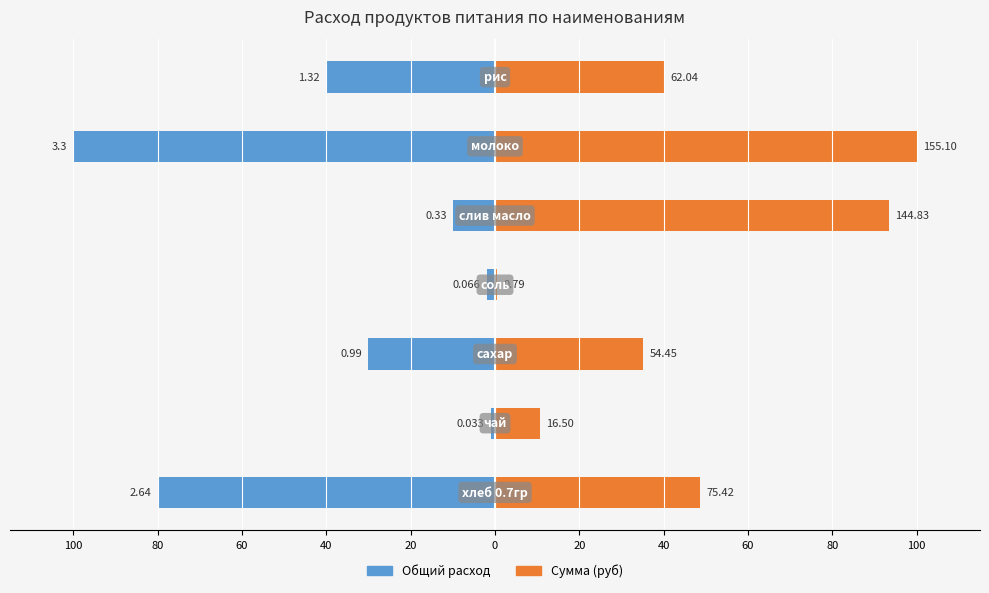

What is the sum of the Общий расход values at 0 and 20?

-140.0